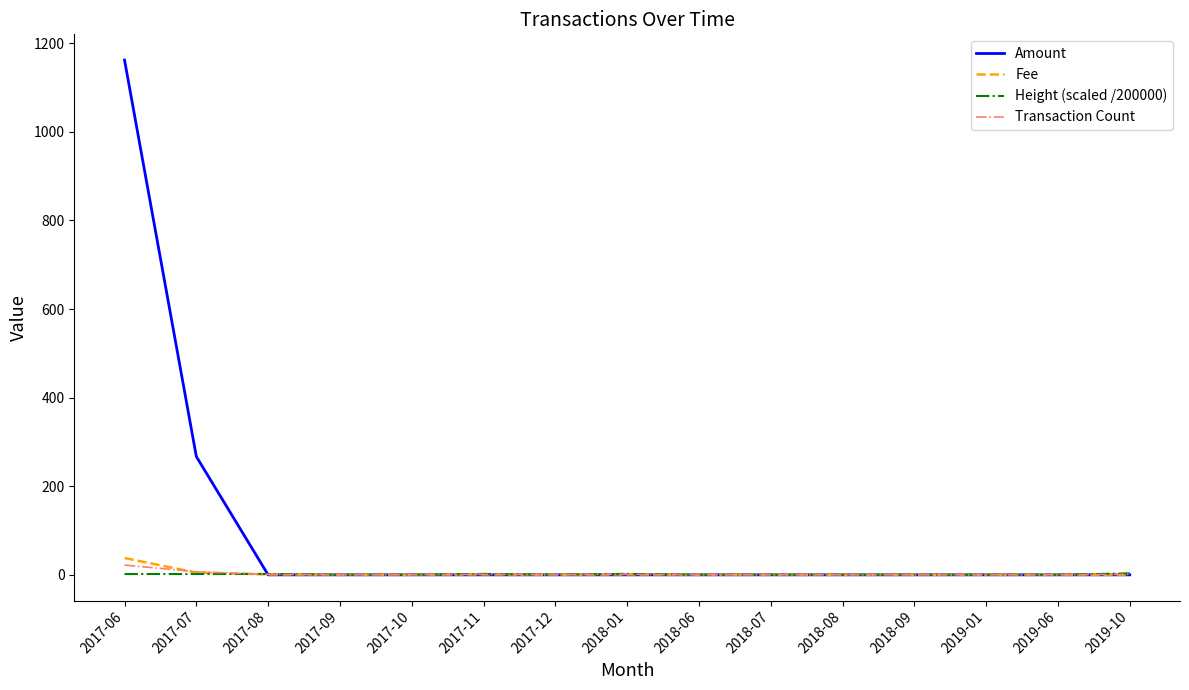

At which label is Amount closest to 580?

2017-07